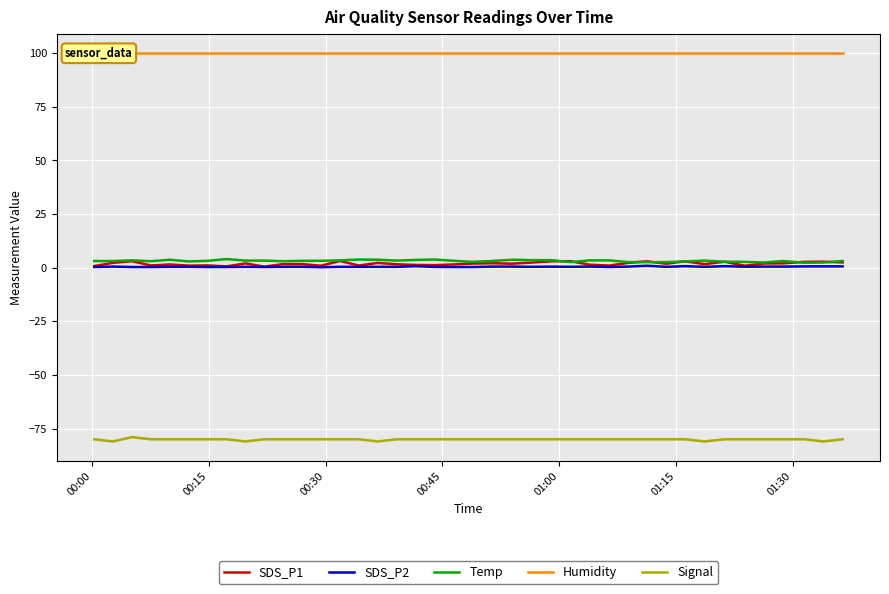

What is the highest value of the Temp series?

4.0